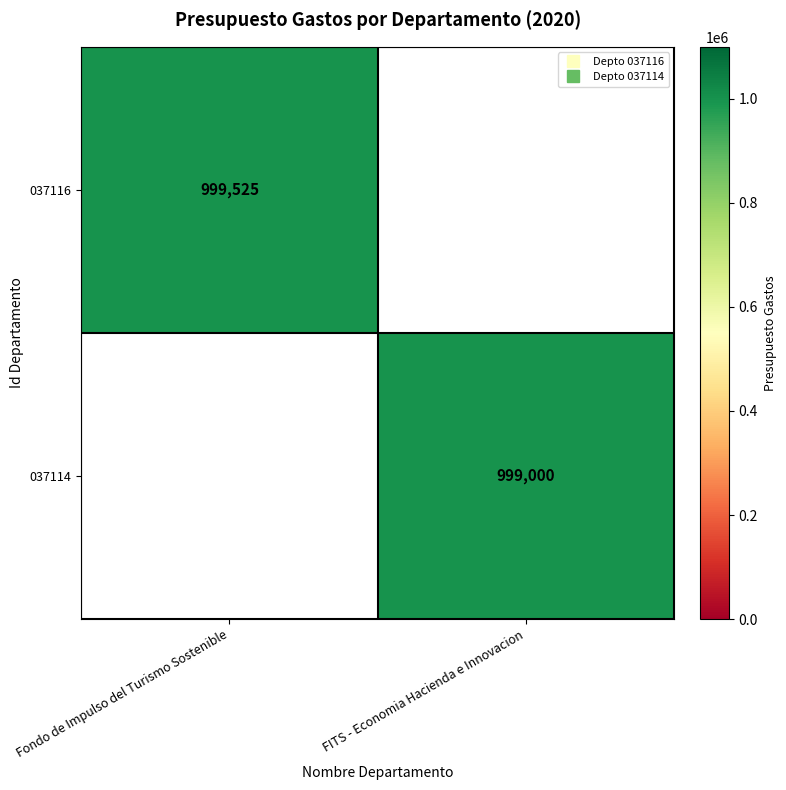

List the labels in order of 037116 value, largest first.

Fondo de Impulso del Turismo Sostenible, FITS - Economia Hacienda e Innovacion